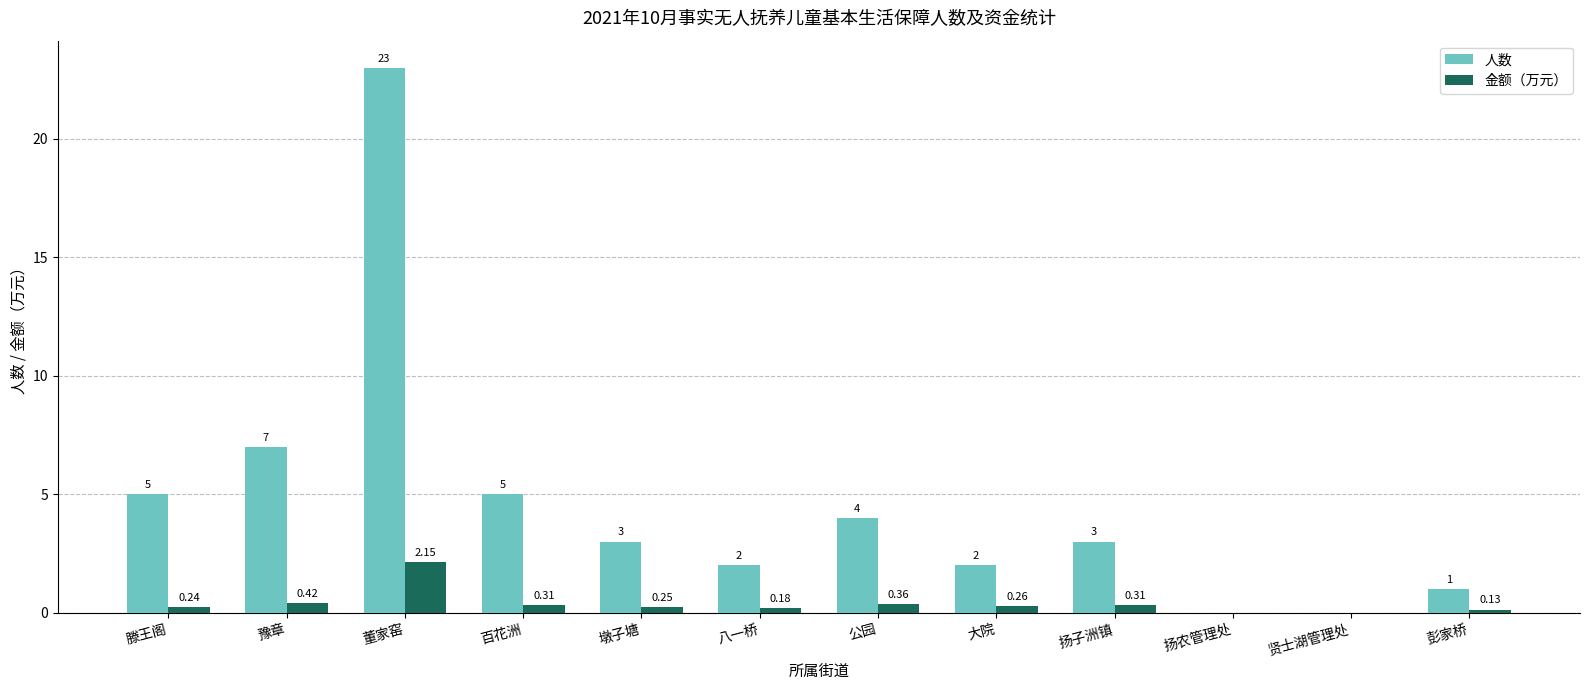

What is the sum of the 人数 values at 彭家桥 and 贤士湖管理处?

1.0